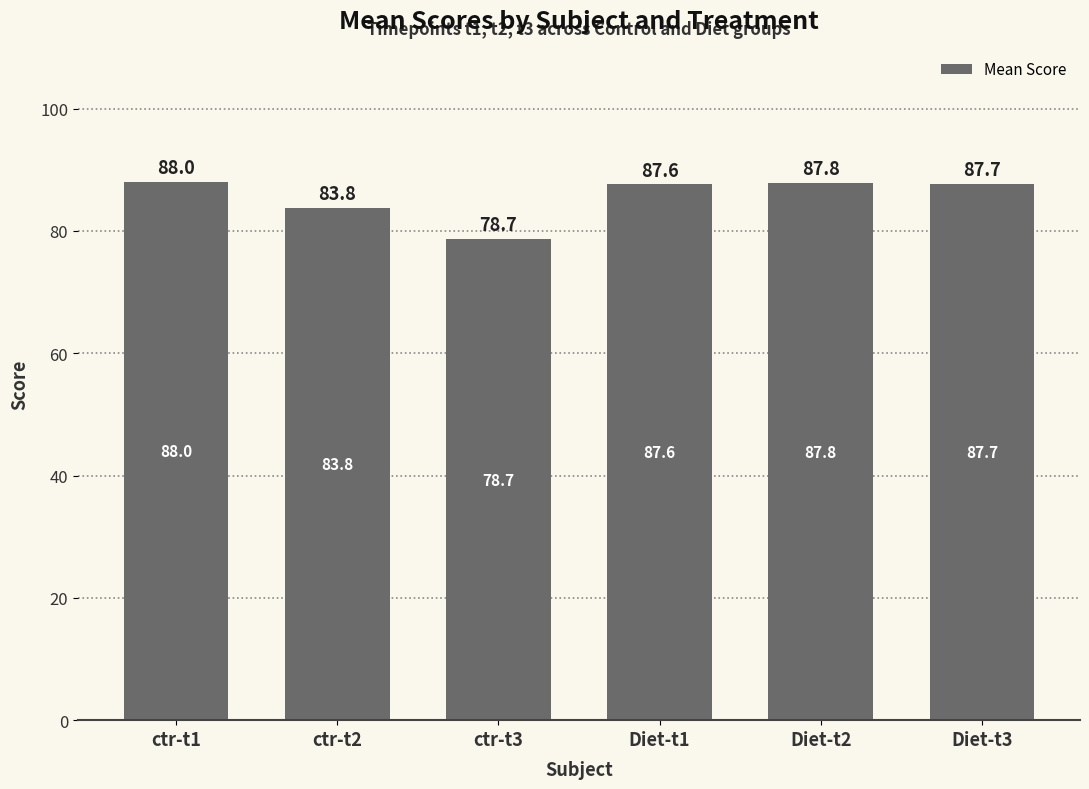

Rank the categories by value from highest to lowest.

ctr-t1, Diet-t2, Diet-t3, Diet-t1, ctr-t2, ctr-t3